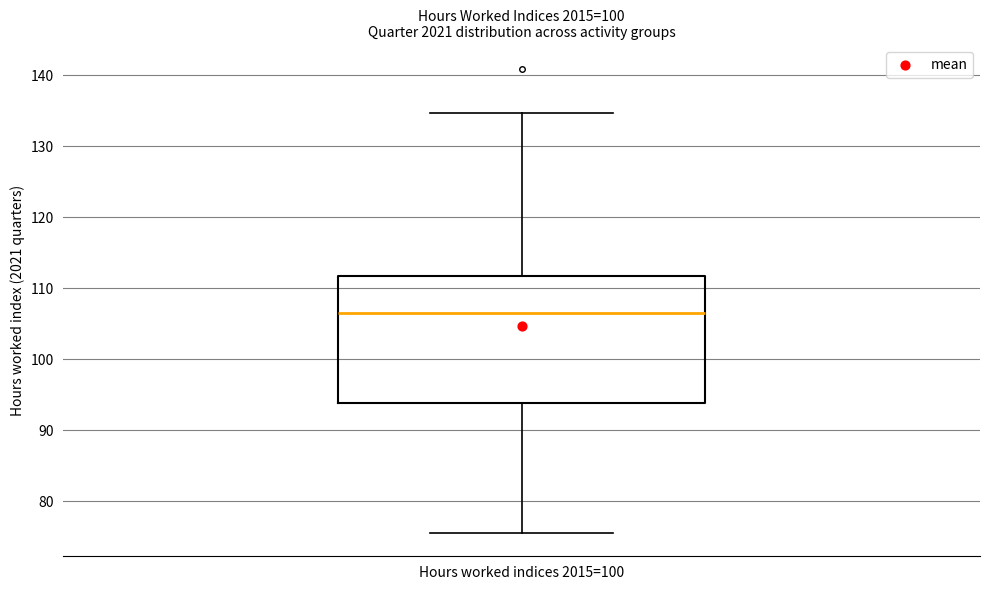

Where does the upper whisker of the box for Hours worked indices 2015=100 end on the y-axis? The values are not printed on the chart, so give them approximately, as read against the axis.

135